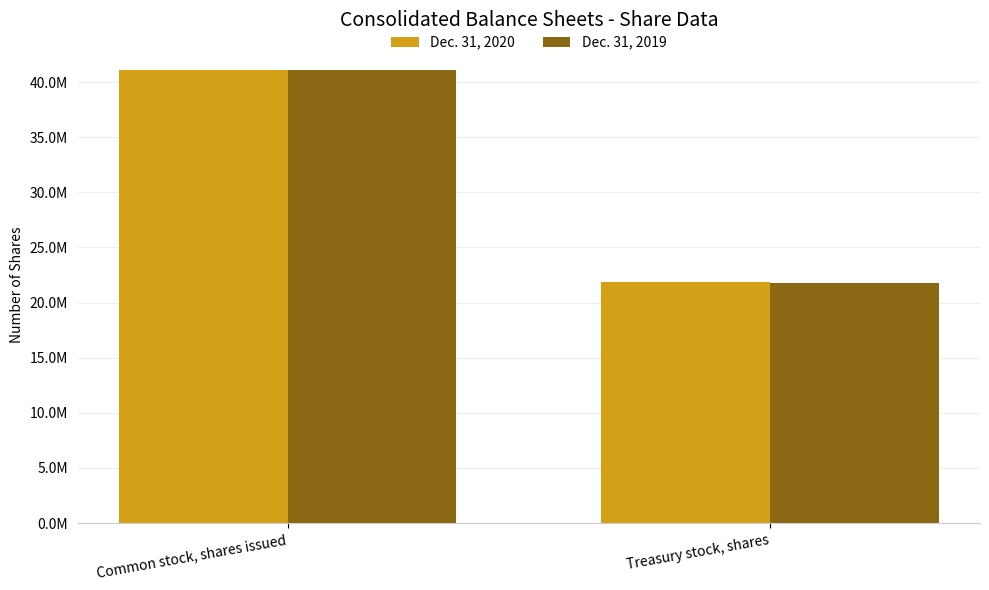

Are the bars horizontal?

No